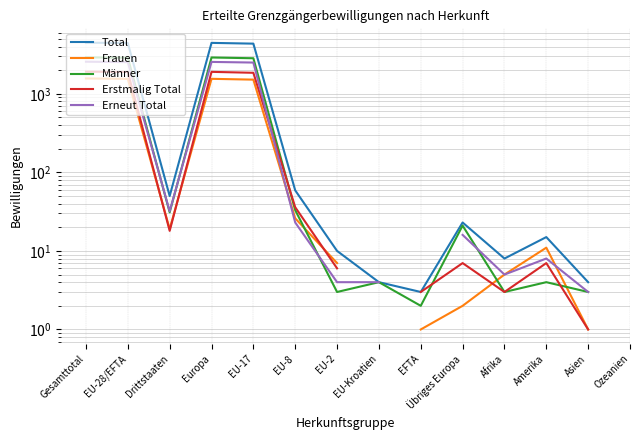

What are all the series names shown in the legend?

Total, Frauen, Männer, Erstmalig Total, Erneut Total